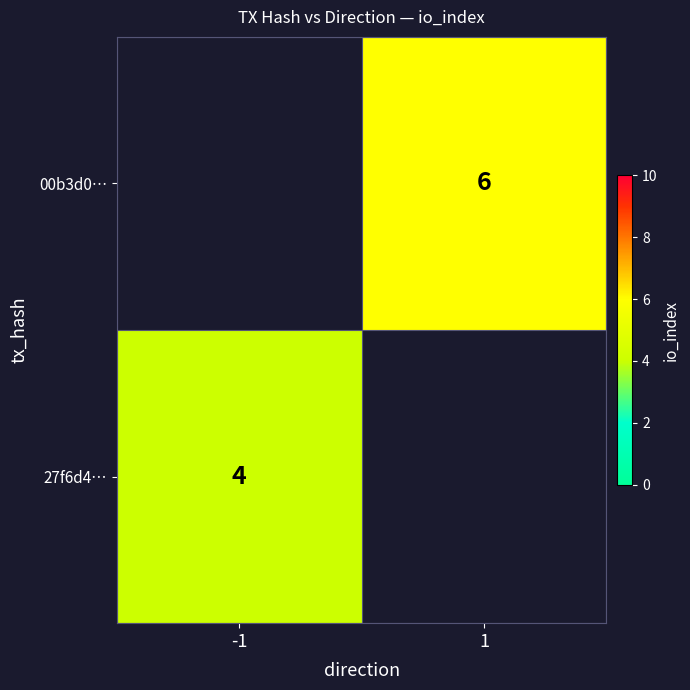

The 27f6d4… series shows 2 at -1. True or false?

False